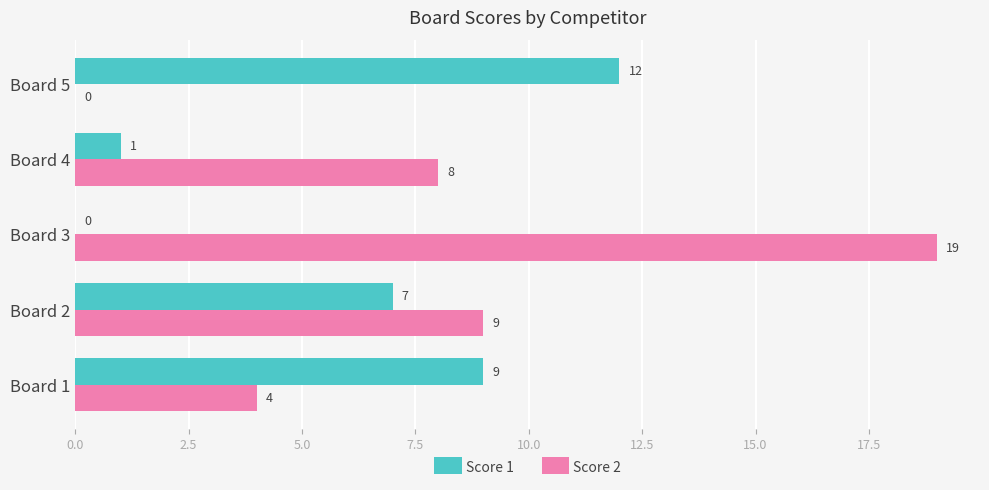

What is the average value of the Score 2 series?

8